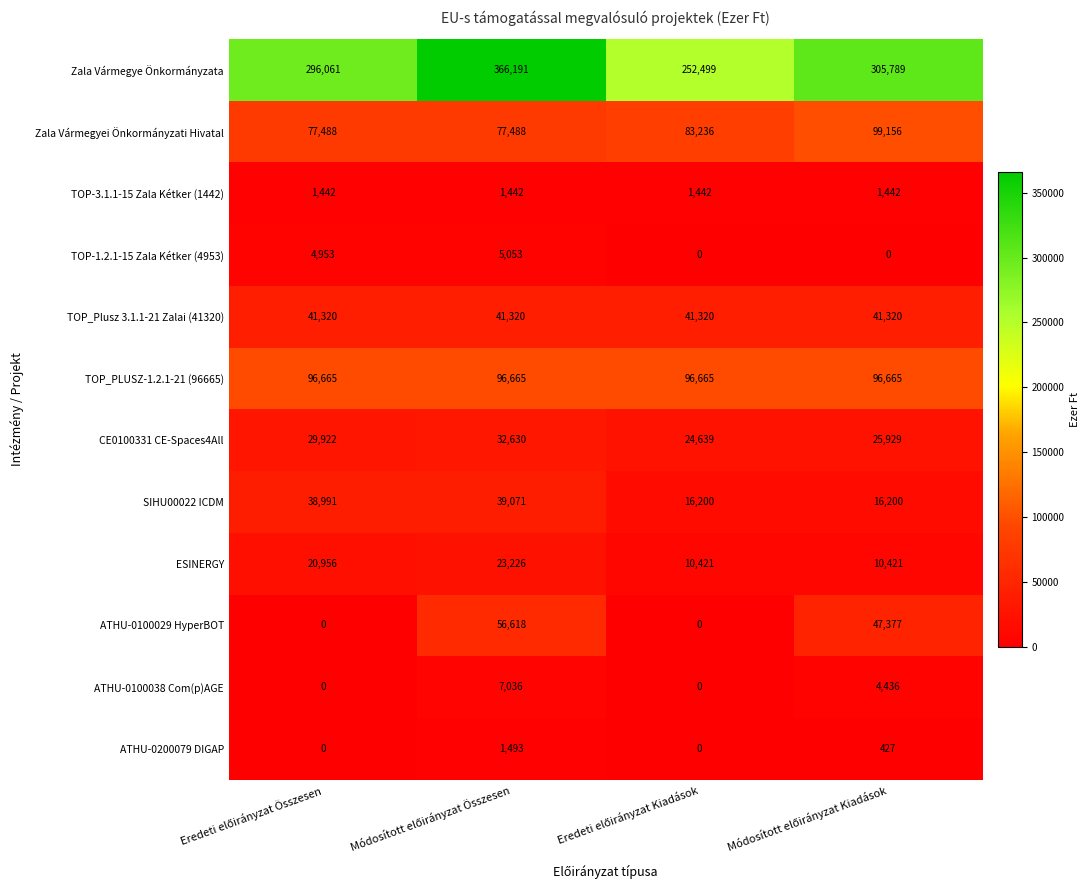

What is the minimum value for TOP_PLUSZ-1.2.1-21 (96665)?

96665